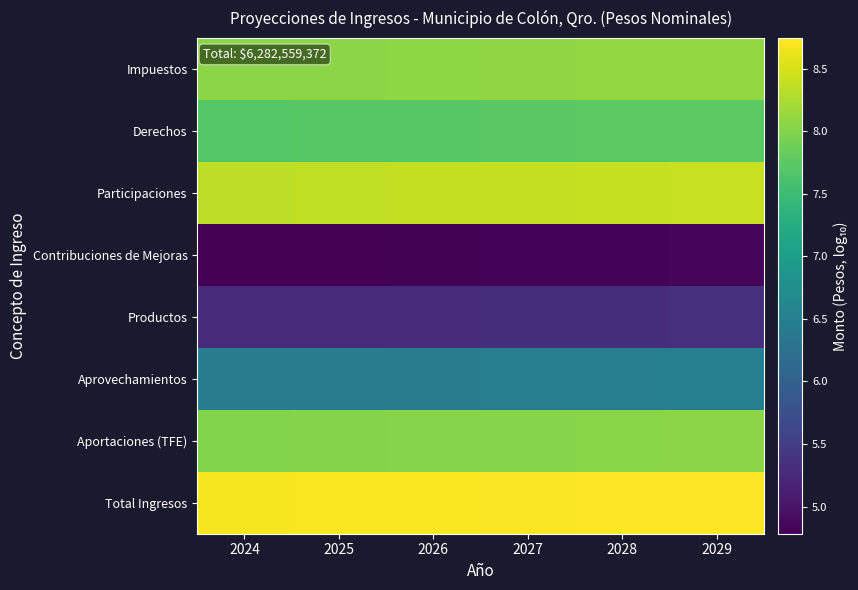

Reading left to right, what are all the values shown in this chart?

Impuestos: 2024=8.1	2025=8.1	2026=8.1	2027=8.1	2028=8.1	2029=8.1
Derechos: 2024=7.7	2025=7.7	2026=7.7	2027=7.7	2028=7.7	2029=7.8
Participaciones: 2024=8.4	2025=8.4	2026=8.4	2027=8.4	2028=8.4	2029=8.4
Contribuciones de Mejoras: 2024=4.8	2025=4.8	2026=4.8	2027=4.8	2028=4.8	2029=4.8
Productos: 2024=5.3	2025=5.3	2026=5.3	2027=5.3	2028=5.3	2029=5.3
Aprovechamientos: 2024=6.4	2025=6.5	2026=6.5	2027=6.5	2028=6.5	2029=6.5
Aportaciones (TFE): 2024=8.0	2025=8.0	2026=8.0	2027=8.0	2028=8.0	2029=8.1
Total Ingresos: 2024=8.7	2025=8.7	2026=8.7	2027=8.7	2028=8.7	2029=8.7